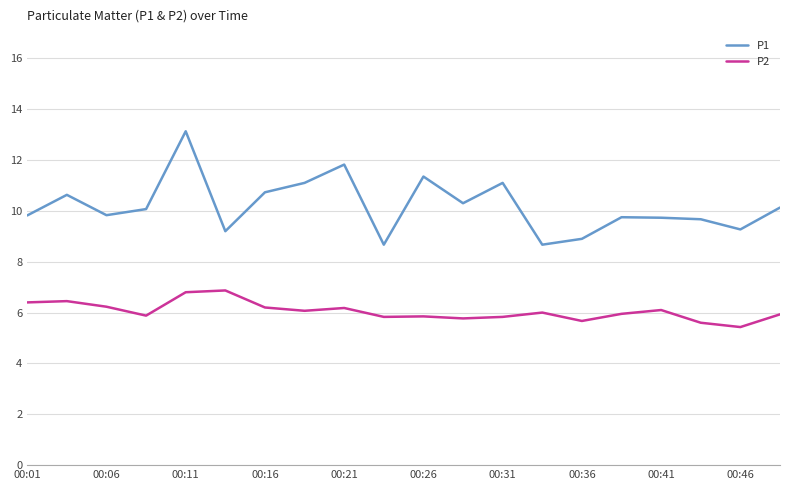

What is the greatest value displayed?

13.1